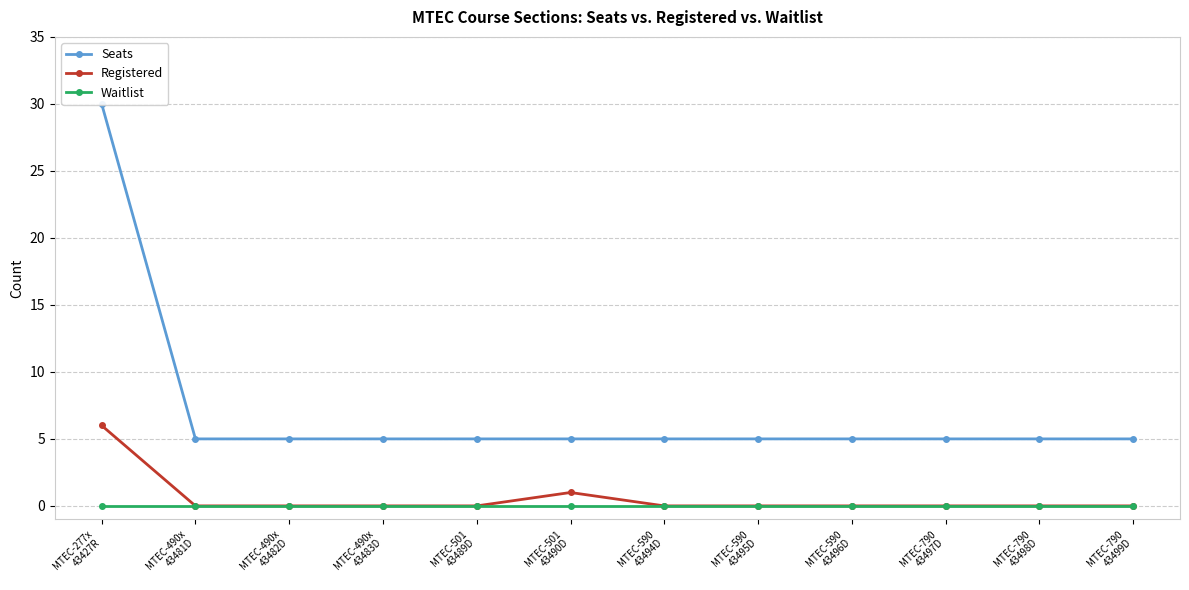

Which has a higher value, MTEC-490x
43482D or MTEC-590
43494D?

MTEC-490x
43482D